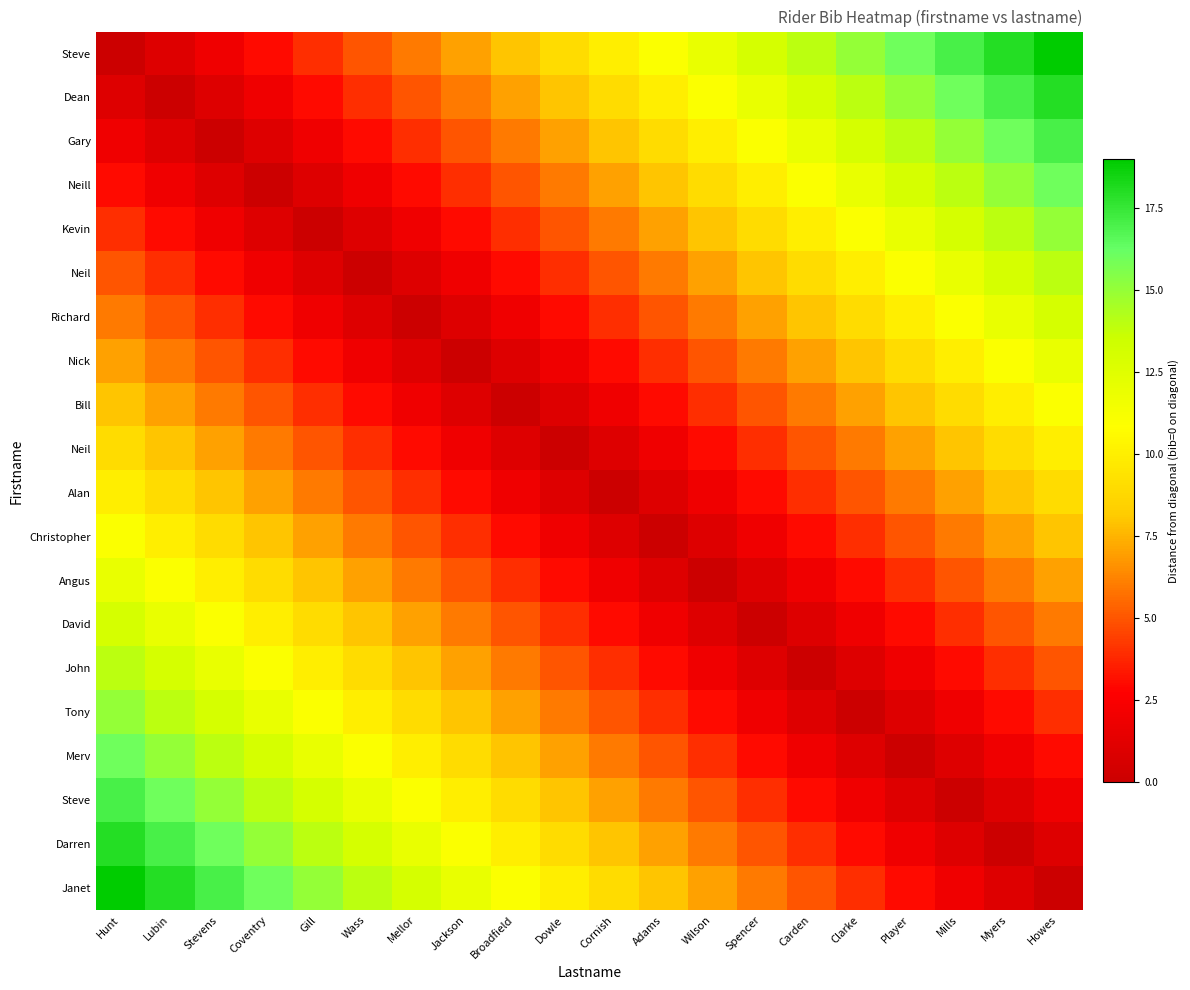

What is the difference between the highest and lowest values at Wass?

14